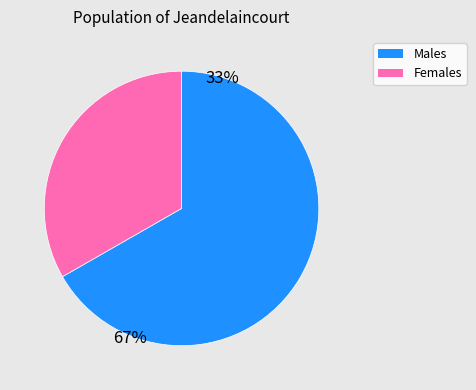

Is it true that Males is 67% of the pie?

True